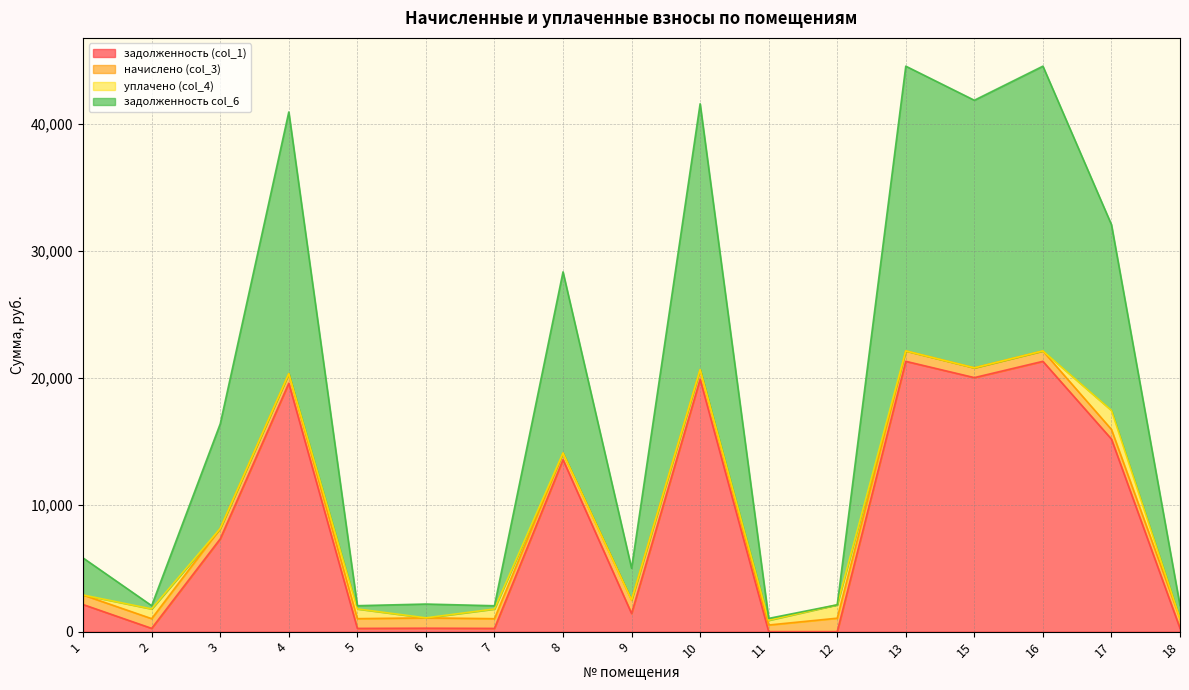

The value of задолженность (col_1) at 9 is 1430.5. True or false?

True